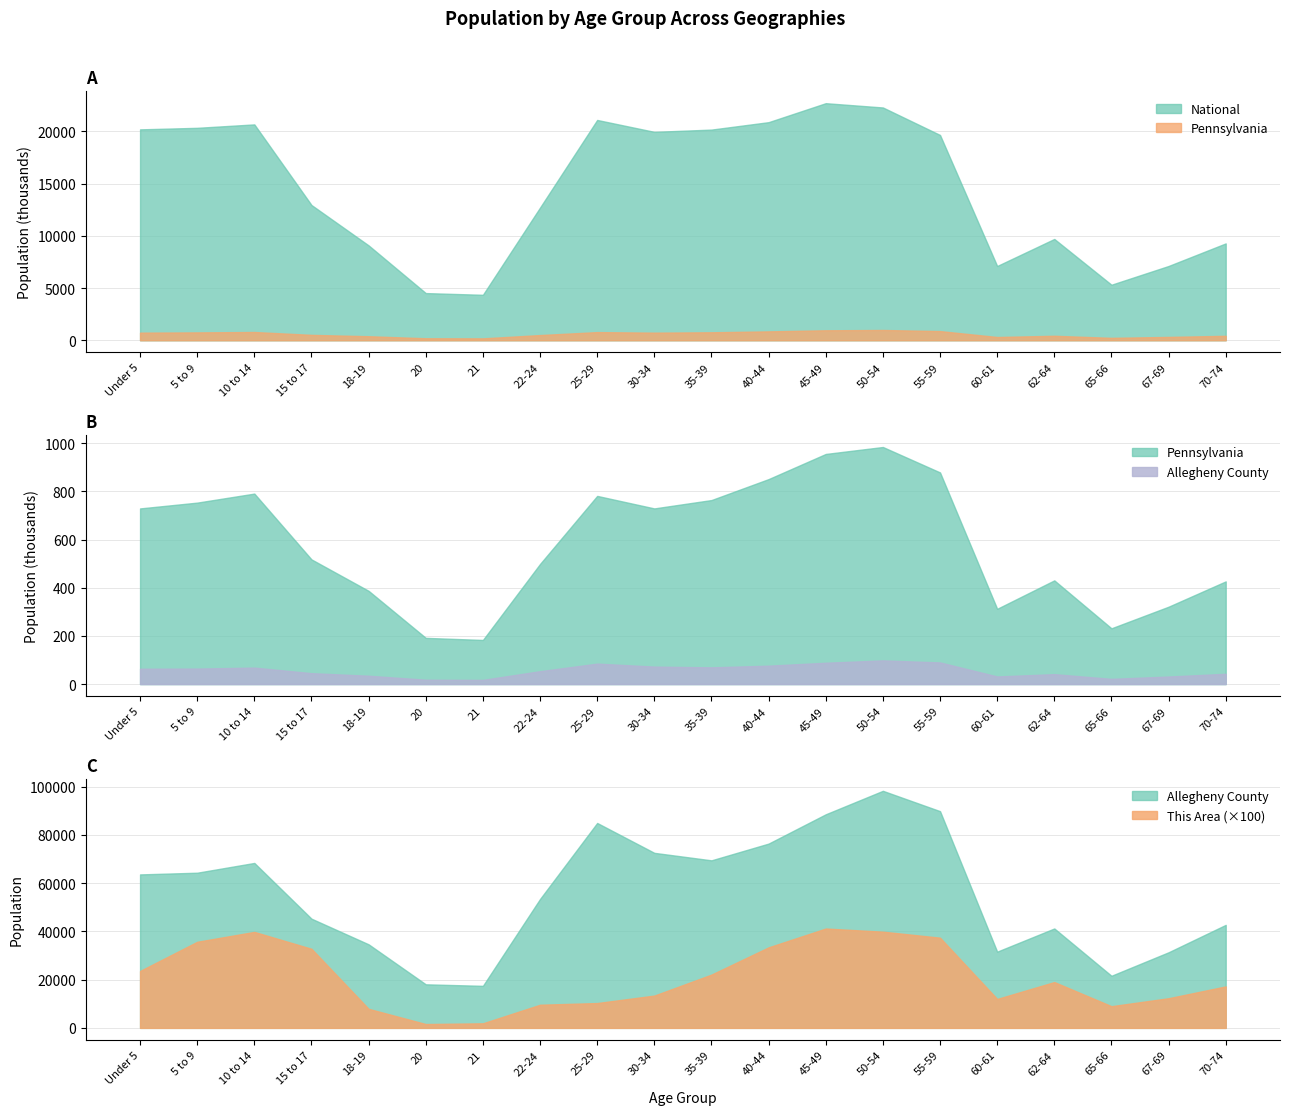

At which category is the sum across all series the highest?

45-49